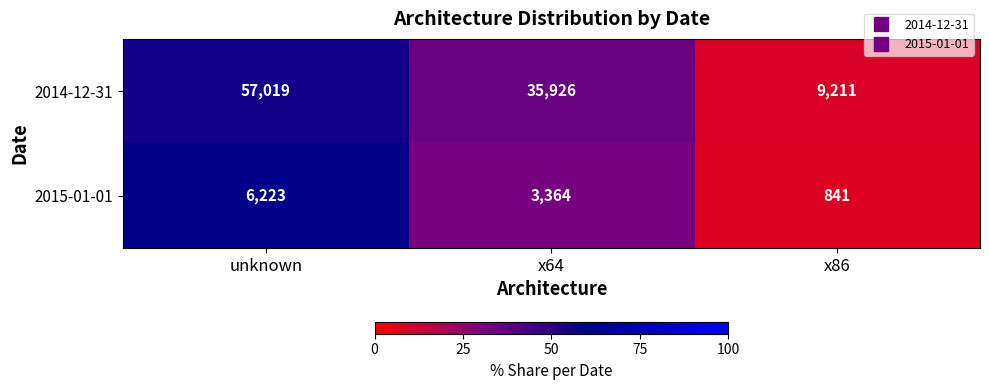

What is the smallest value displayed?

841